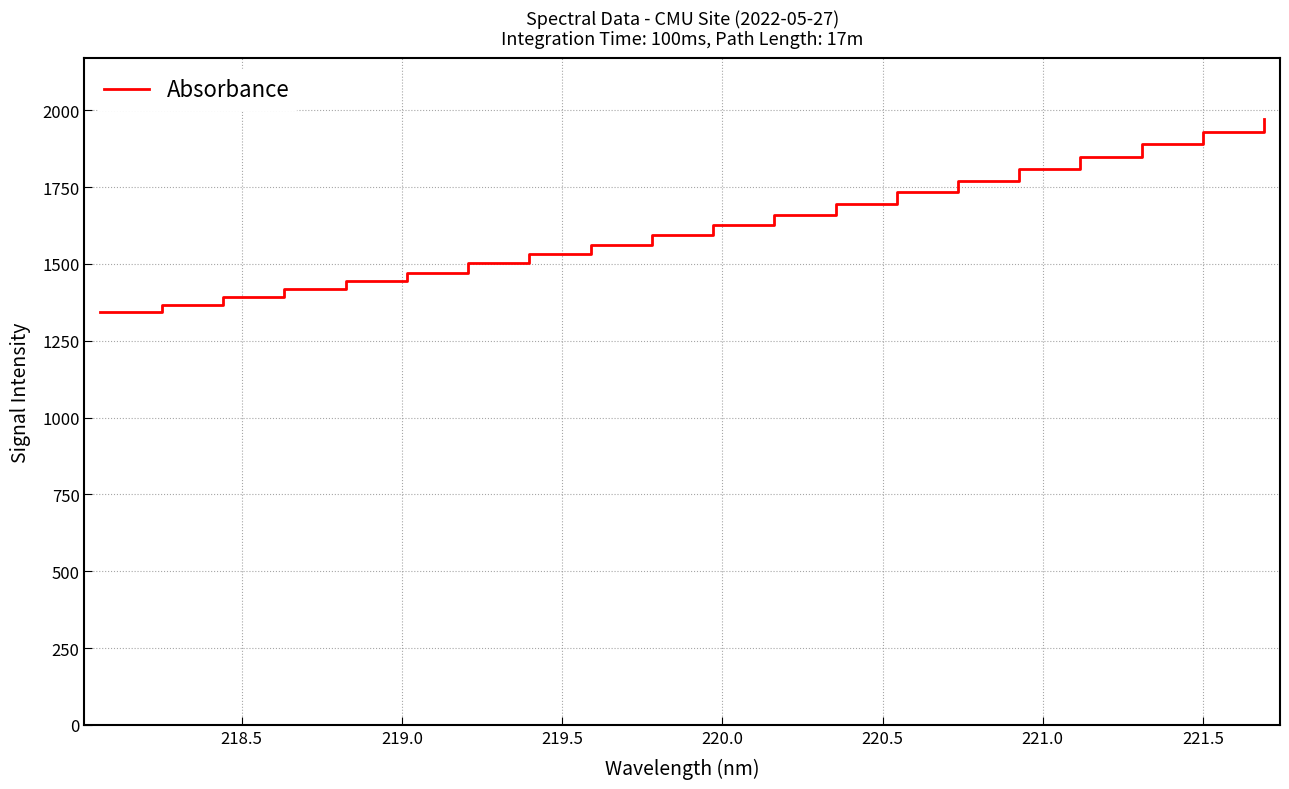

Reading left to right, extract all data points from this chart.

1342.4	1366.4	1391.9	1418.2	1444.4	1471.7	1501.9	1531.2	1561.8	1593.7	1627.4	1660.9	1696.5	1733.3	1770.9	1808.5	1849.3	1891.4	1930.9	1972.0